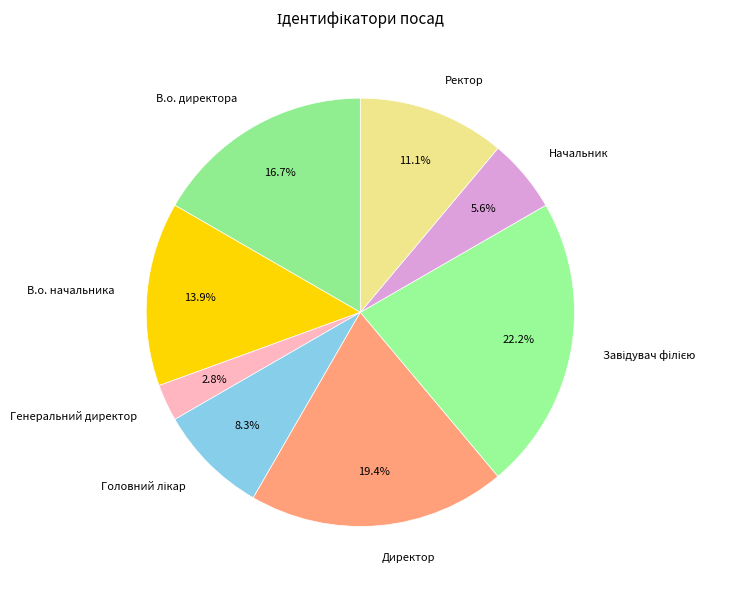

To the nearest percent, what is the difference between the largest and smallest slice percentages?

19%